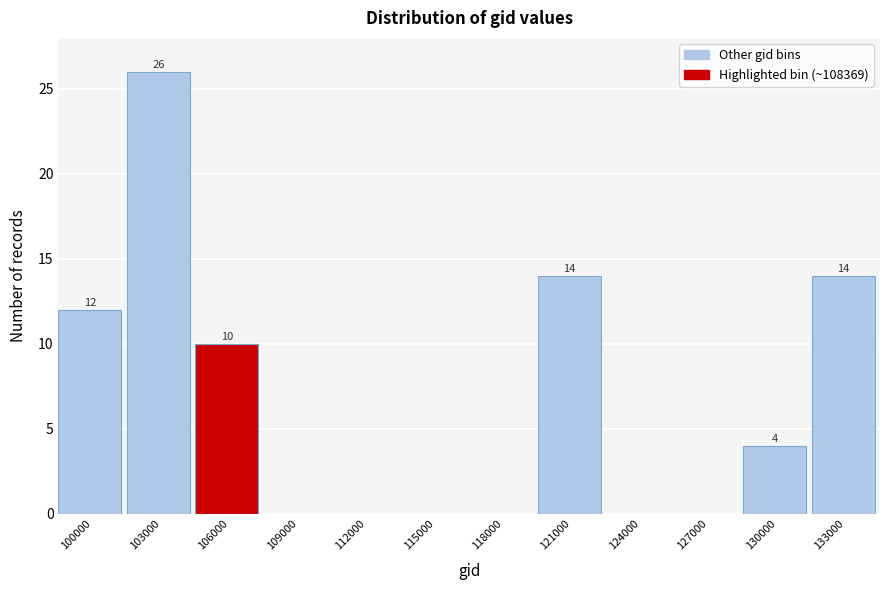

Reading left to right, what are all the values shown in this chart?

100000=12	103000=26	106000=10	109000=0	112000=0	115000=0	118000=0	121000=14	124000=0	127000=0	130000=4	133000=14